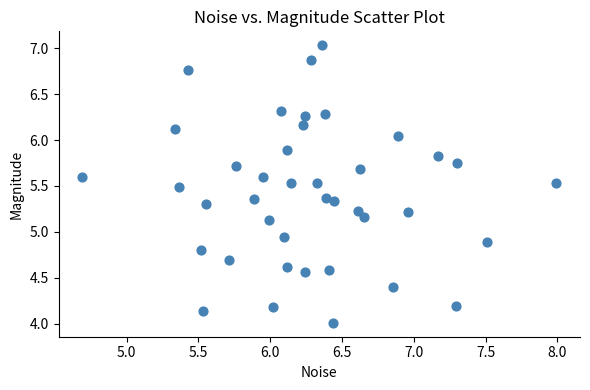

What is the range of Y values (max minus min)?

3.0